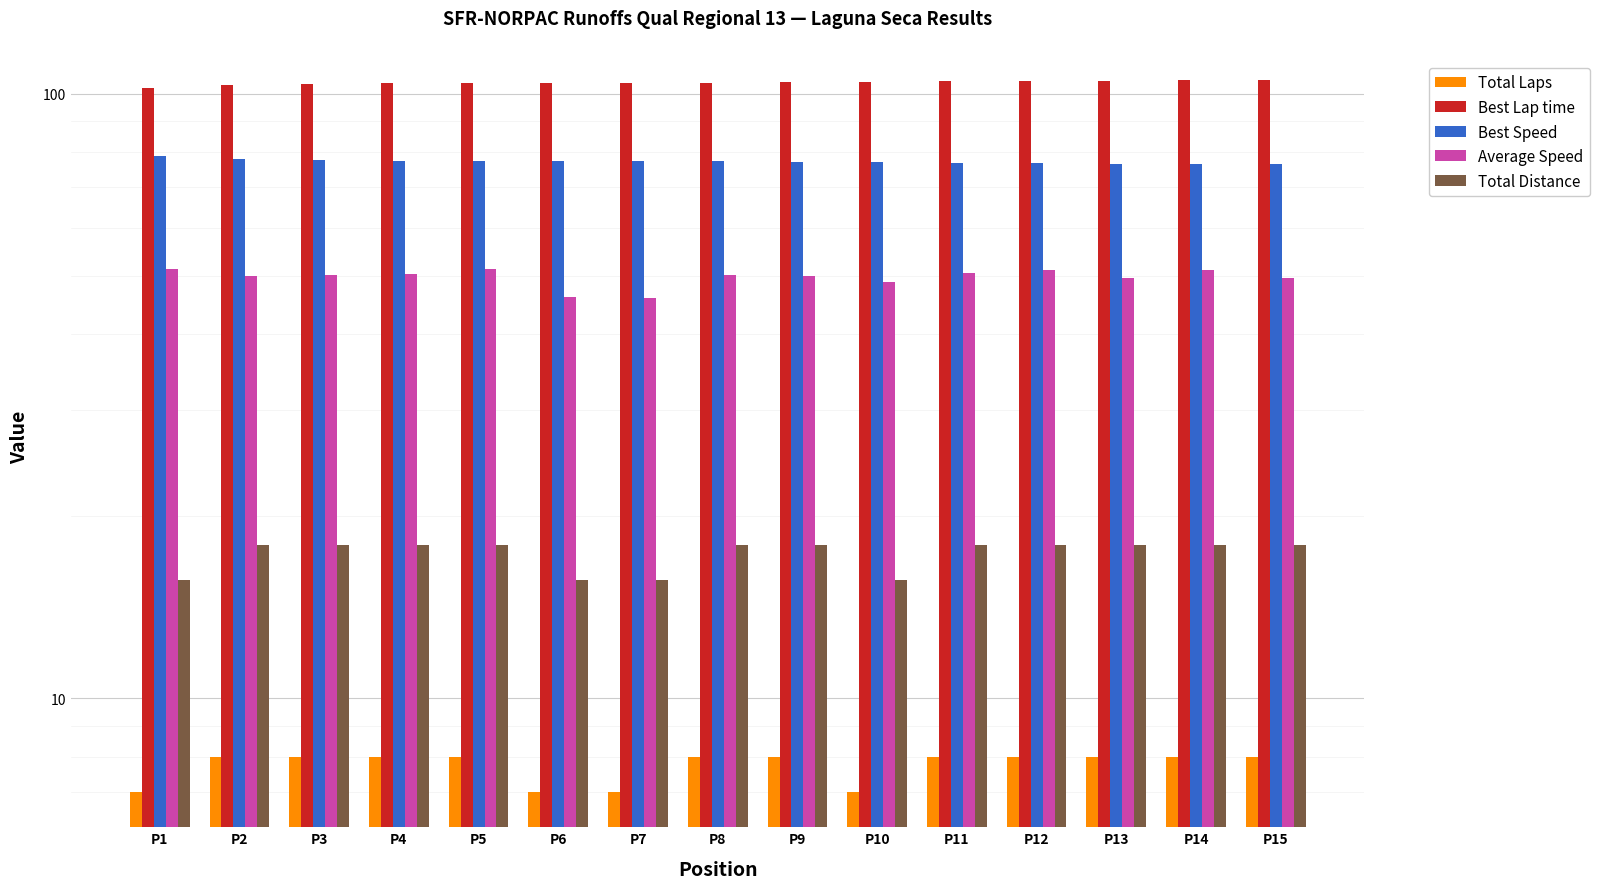

How many Total Laps values are between 7 and 8?

15